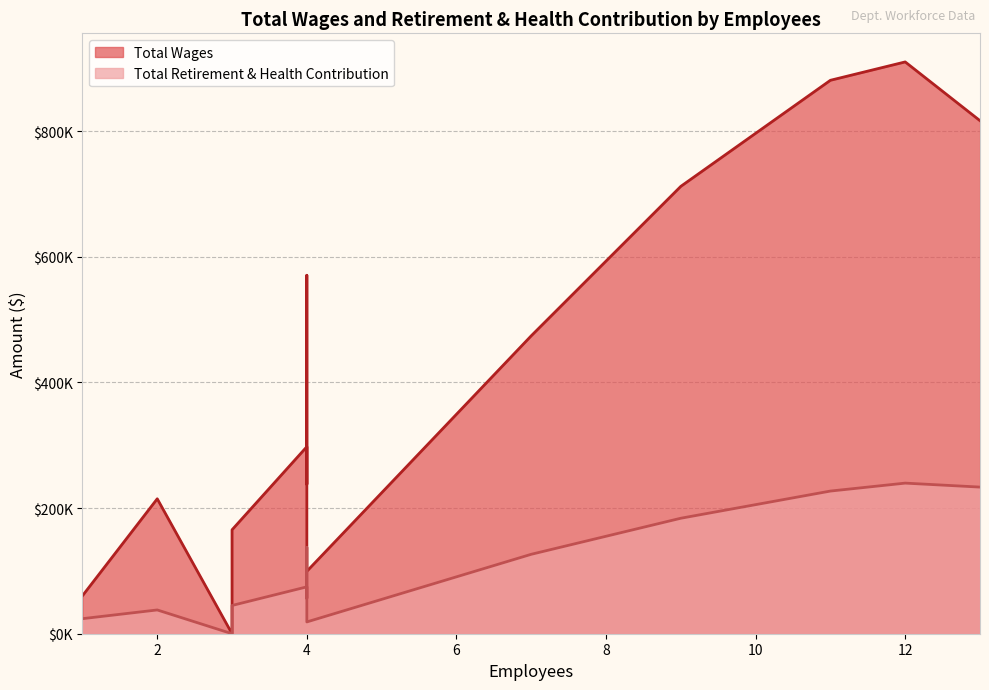

True or false: Total Retirement & Health Contribution and Total Wages cross at least once.

False